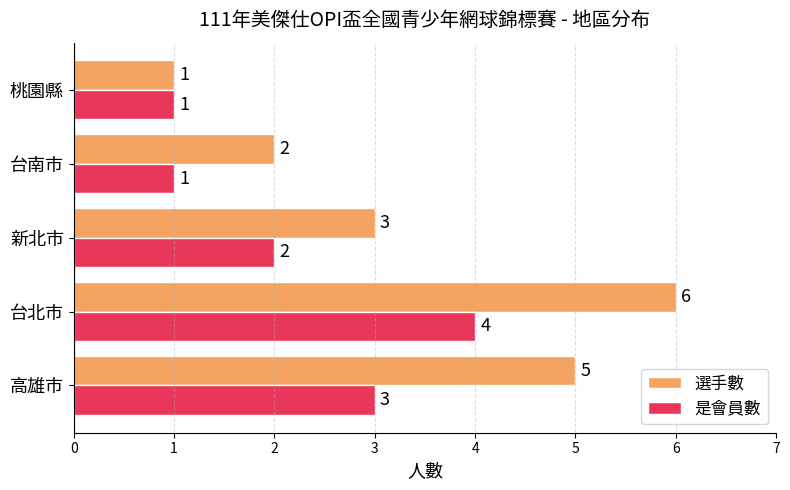

Which series has the largest range (max minus min)?

選手數